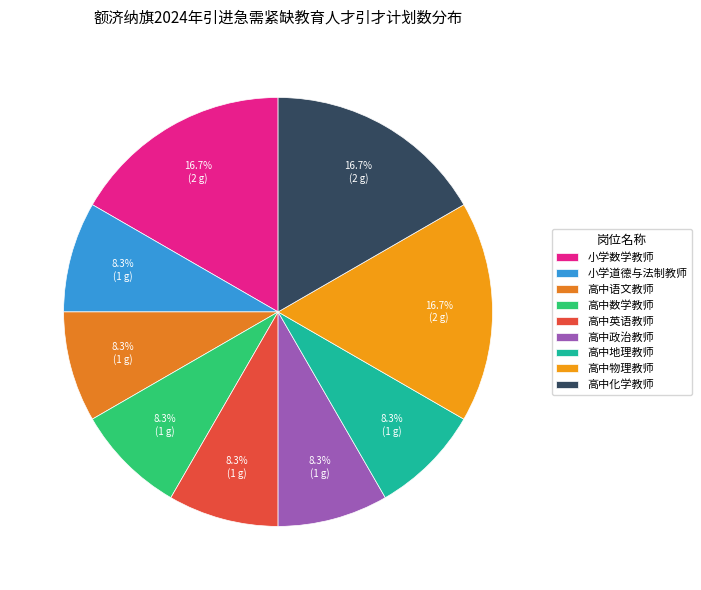

The 高中语文教师 slice represents 22% of the pie. True or false?

False